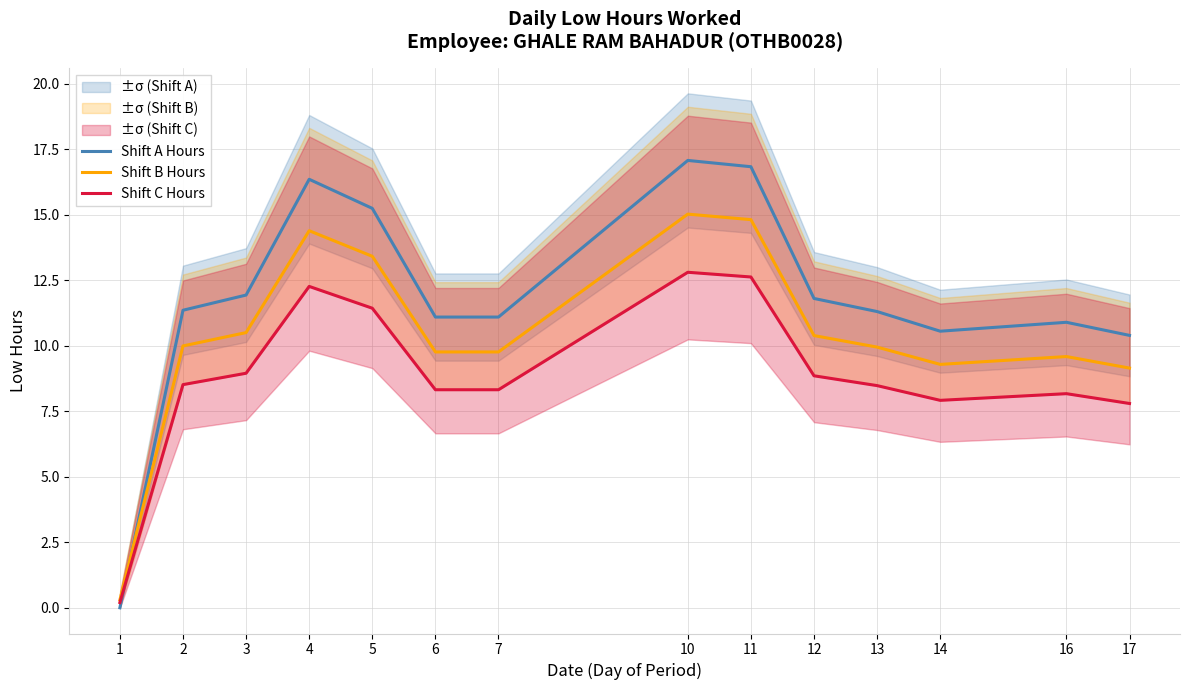

Reading left to right, transcribe all the data shown in this chart.

Shift A Hours: 1=0.0	2=11.4	3=11.9	4=16.4	5=15.2	6=11.1	7=11.1	10=17.1	11=16.8	12=11.8	13=11.3	14=10.6	16=10.9	17=10.4
Shift B Hours: 1=0.3	2=10.0	3=10.5	4=14.4	5=13.4	6=9.8	7=9.8	10=15.0	11=14.8	12=10.4	13=10.0	14=9.3	16=9.6	17=9.2
Shift C Hours: 1=0.2	2=8.5	3=9.0	4=12.3	5=11.4	6=8.3	7=8.3	10=12.8	11=12.6	12=8.9	13=8.5	14=7.9	16=8.2	17=7.8